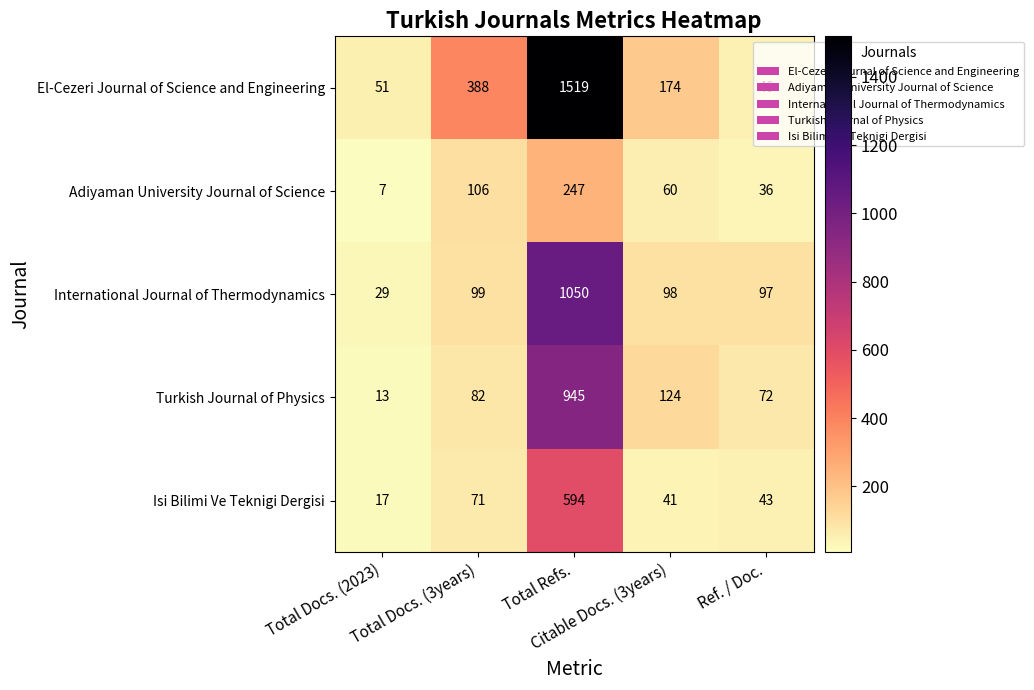

Rank the series at Ref. / Doc. from highest to lowest value.

International Journal of Thermodynamics, Turkish Journal of Physics, El-Cezeri Journal of Science and Engineering, Isi Bilimi Ve Teknigi Dergisi, Adiyaman University Journal of Science